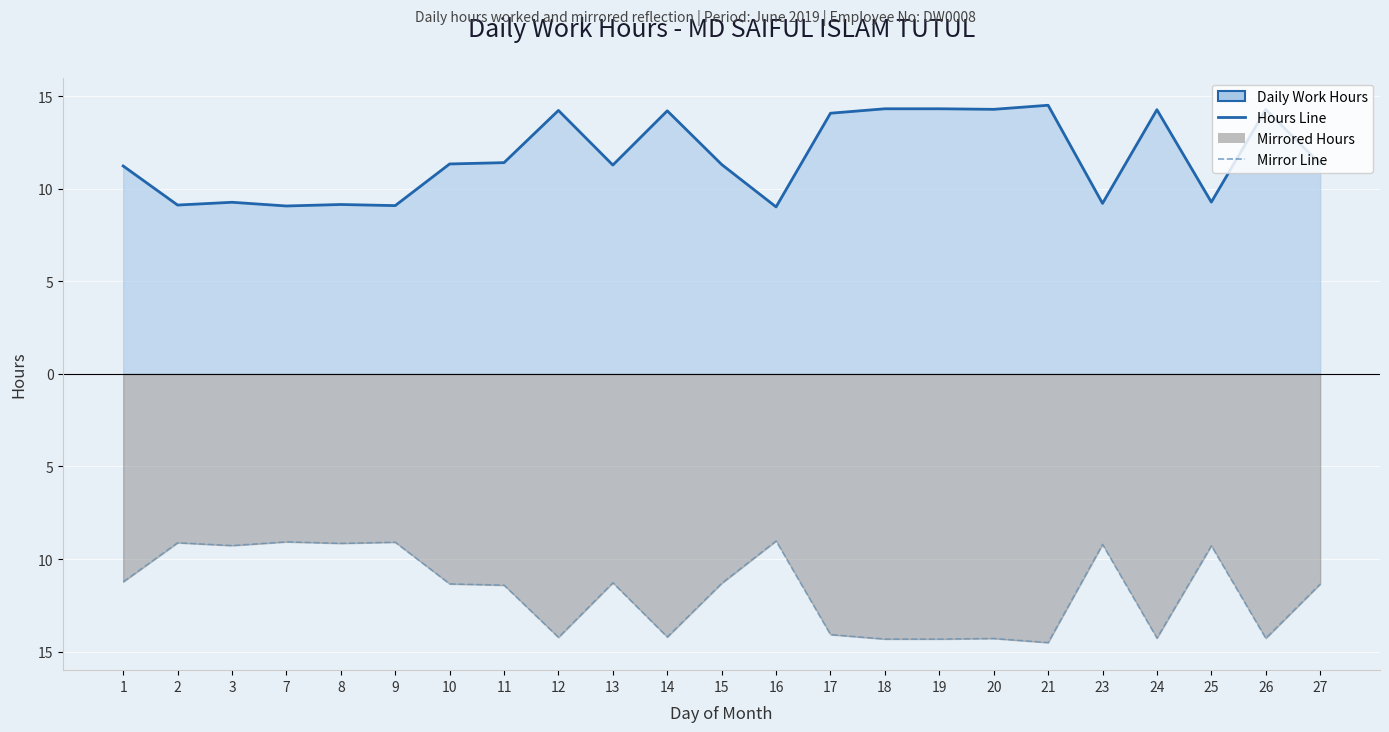

The value of Mirror Line at 7 is -12.1. True or false?

False